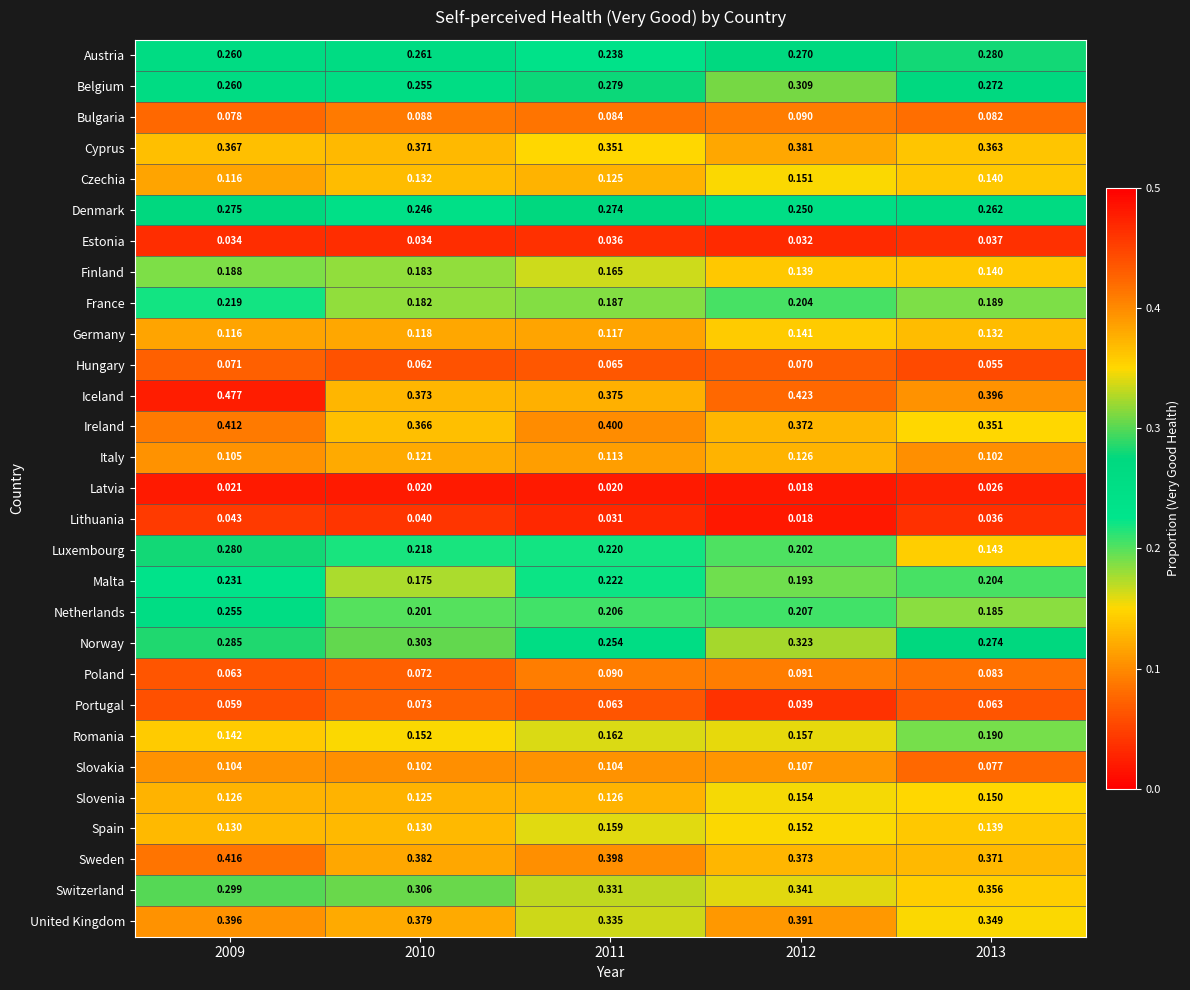

How many categories are shown in the chart?

5